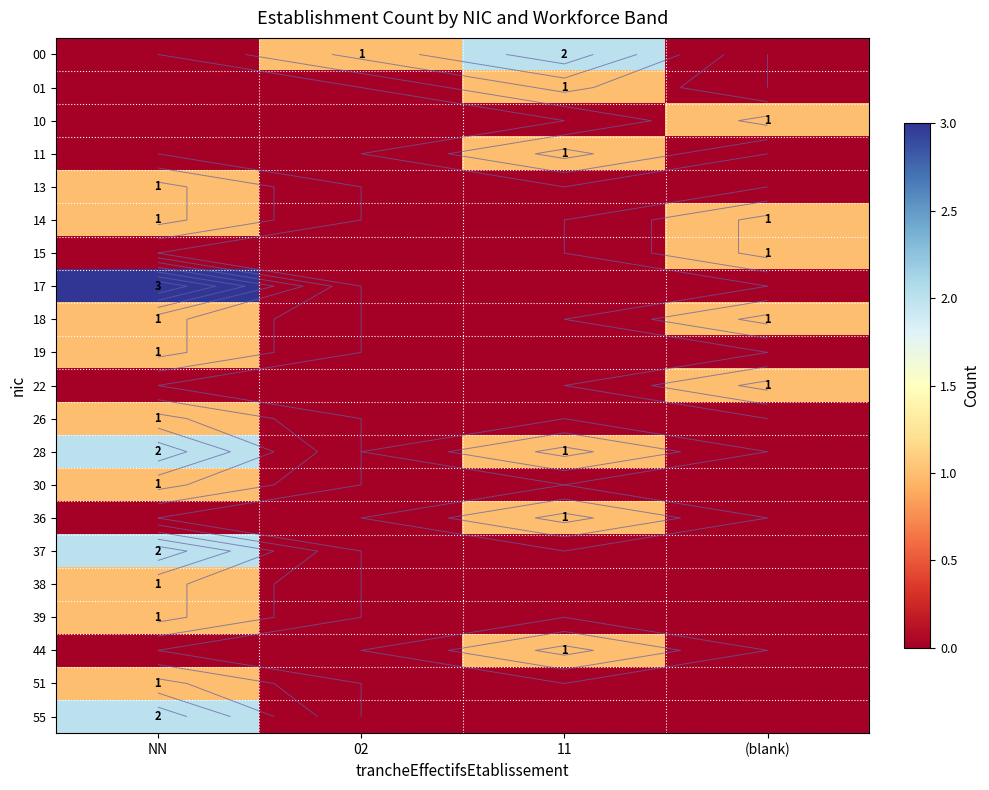

Which category has the highest value across all series?

NN